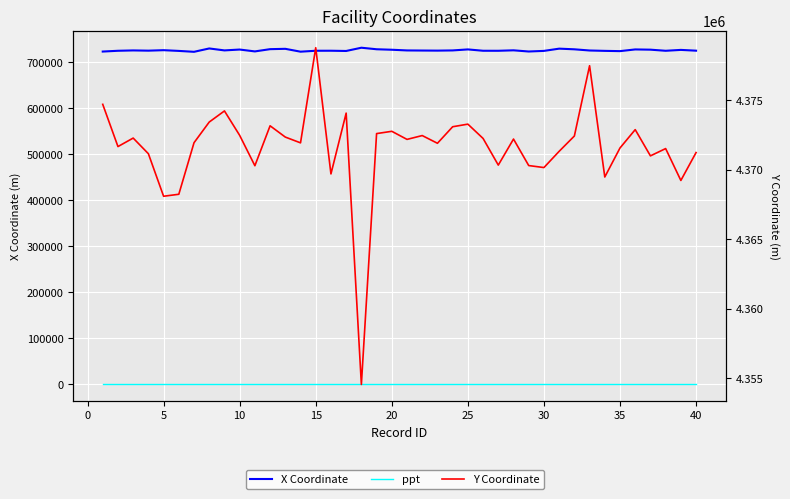

True or false: X Coordinate and Y Coordinate intersect in this chart.

False